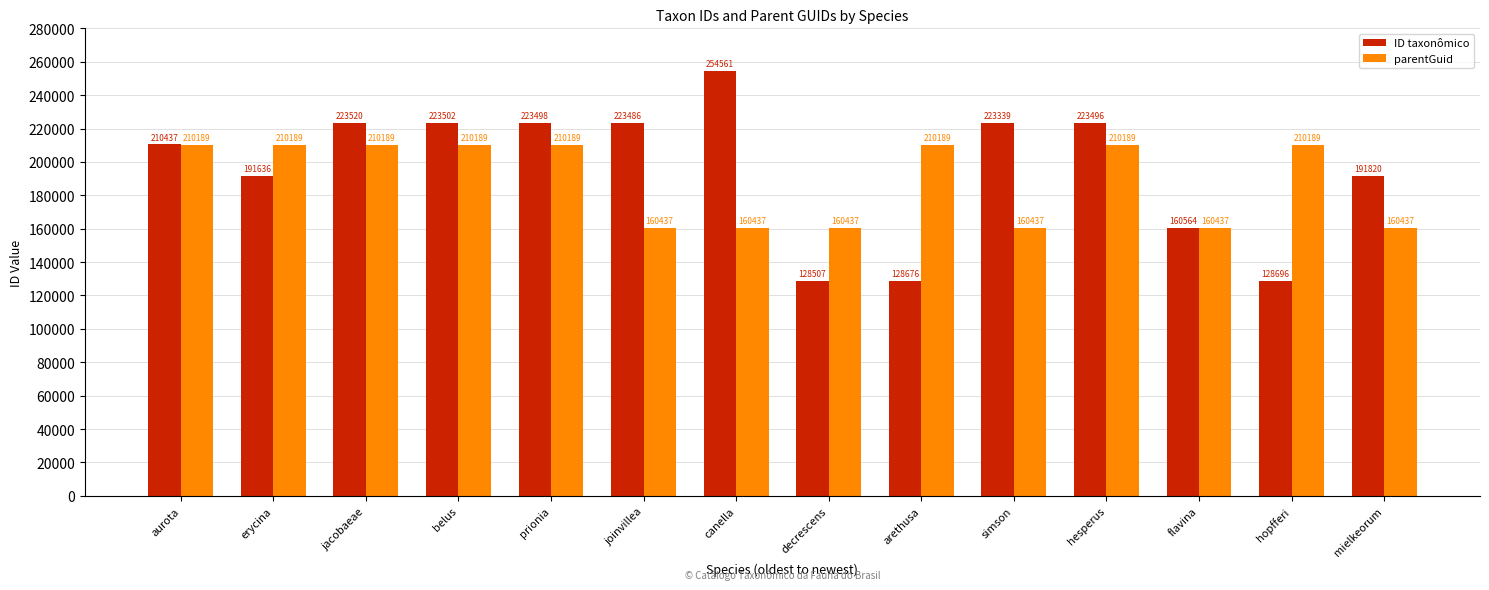

What position from the right is decrescens?

7